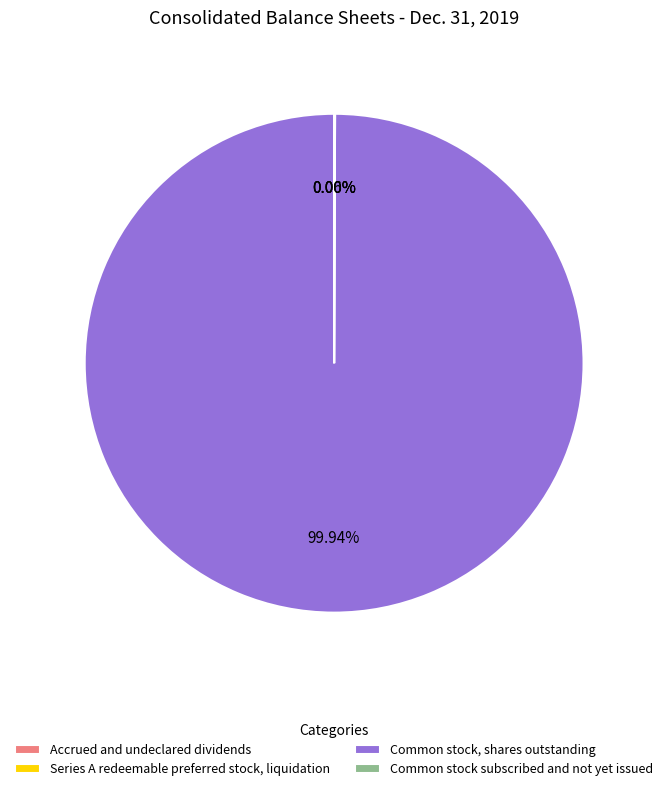

Which slice is the largest?

Common stock, shares outstanding